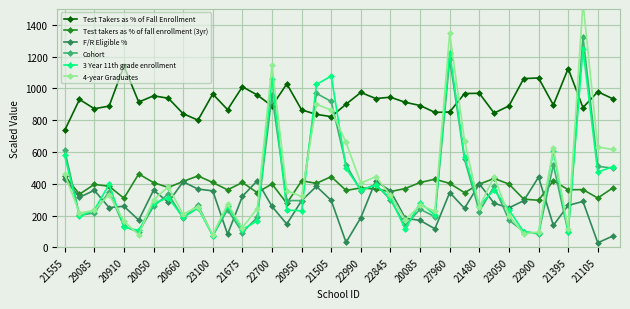

How many times do 3 Year 11th grade enrollment and Test Takers as % of Fall Enrollment cross each other?

8